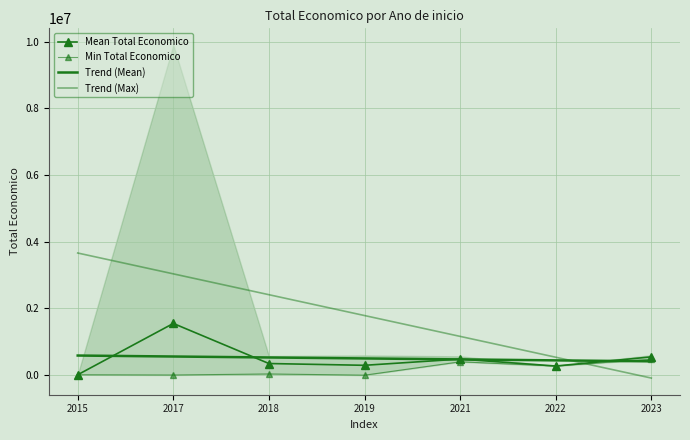

Rank the categories by Trend (Max) value from highest to lowest.

2015, 2017, 2018, 2019, 2021, 2022, 2023